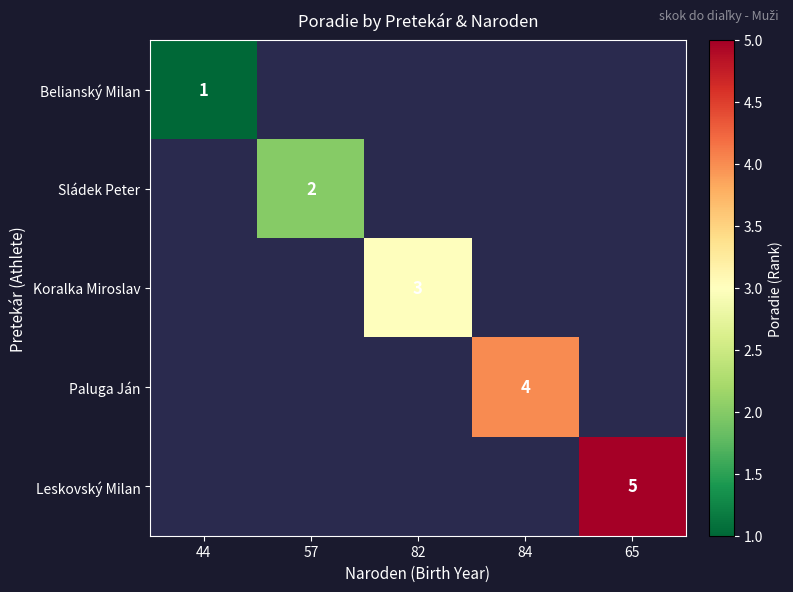

The value of Paluga Ján at 84 is 5. True or false?

False